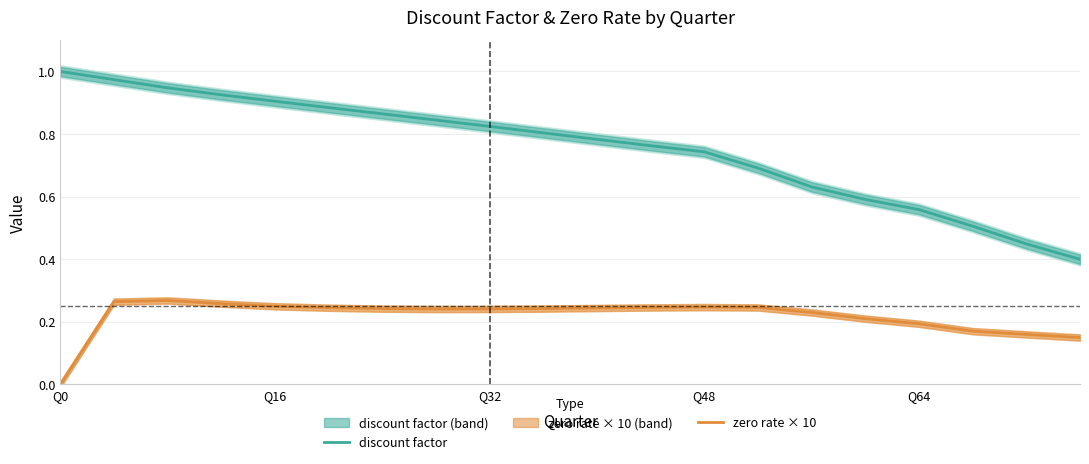

True or false: zero rate × 10 and discount factor cross at least once.

False